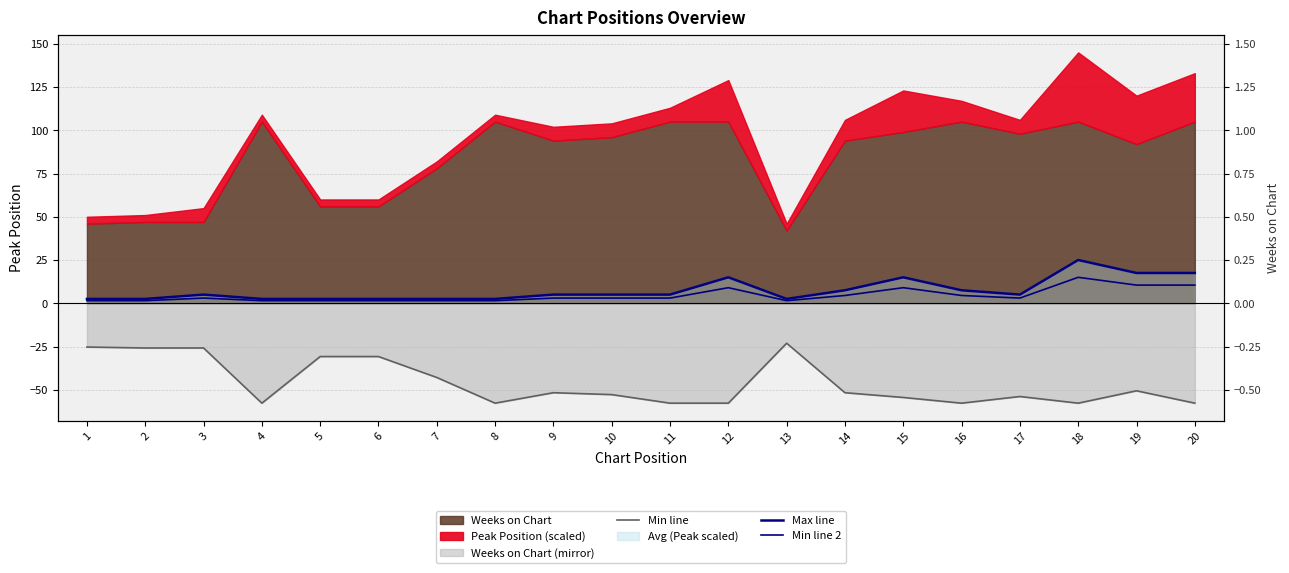

True or false: Min line 2 and Max line cross at least once.

False